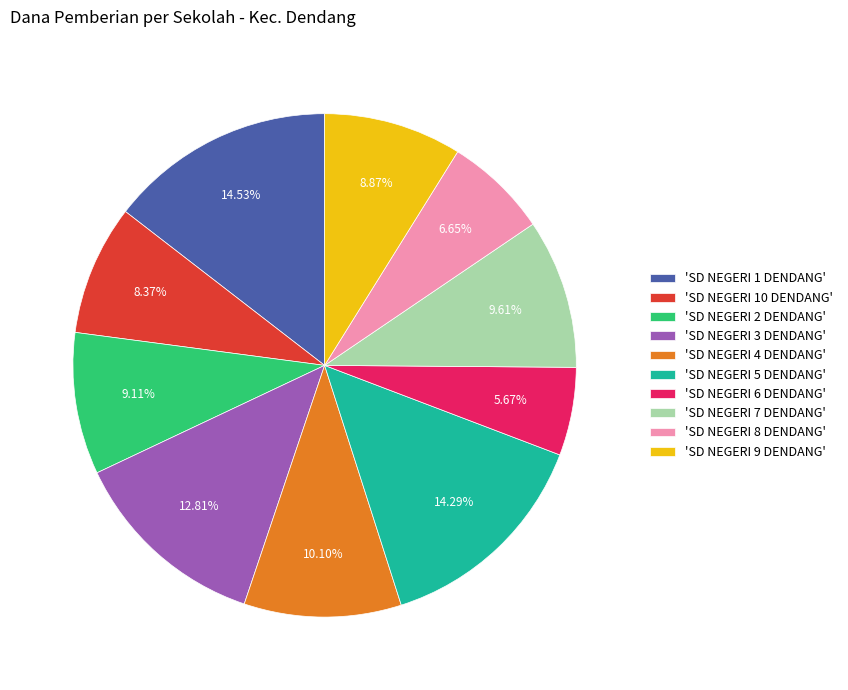

Which slice is the smallest?

'SD NEGERI 6 DENDANG'